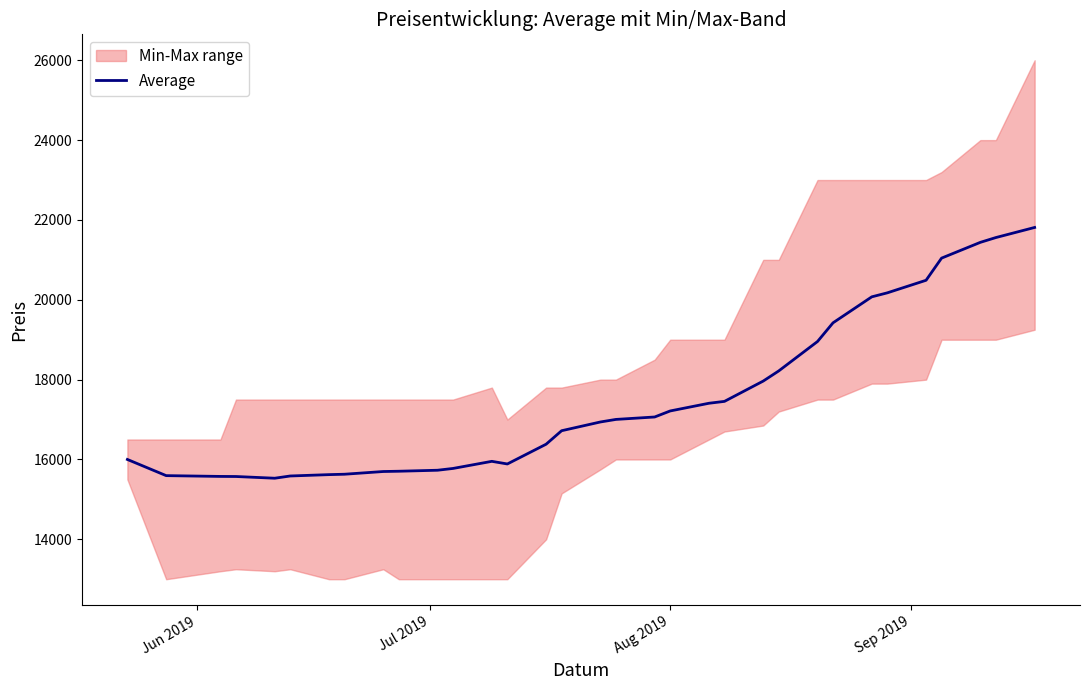

How many interior local peaks (higher than both neighbors) does the data have?

1